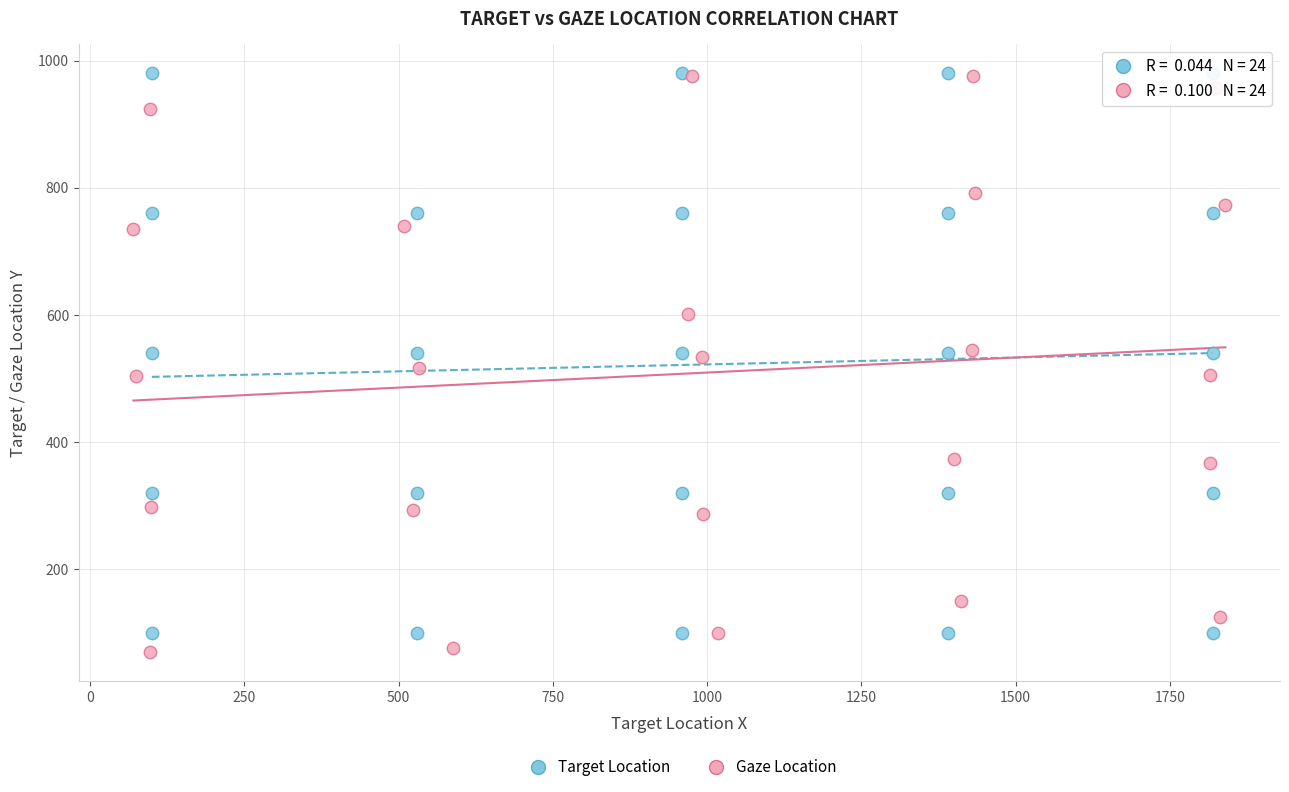

What are all the series names shown in the legend?

Target Location, Gaze Location